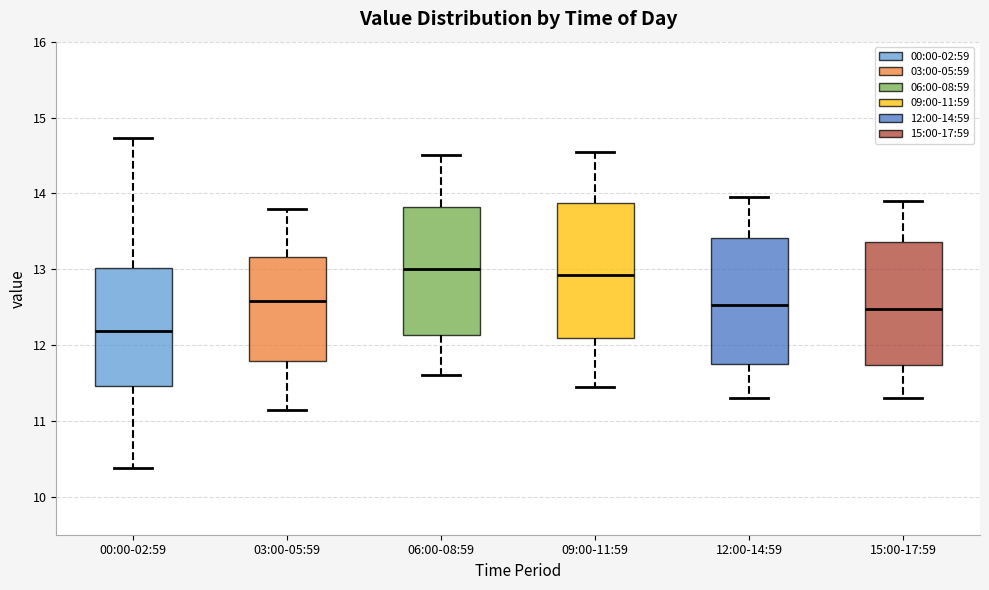

Which box's median line is the lowest?

00:00-02:59